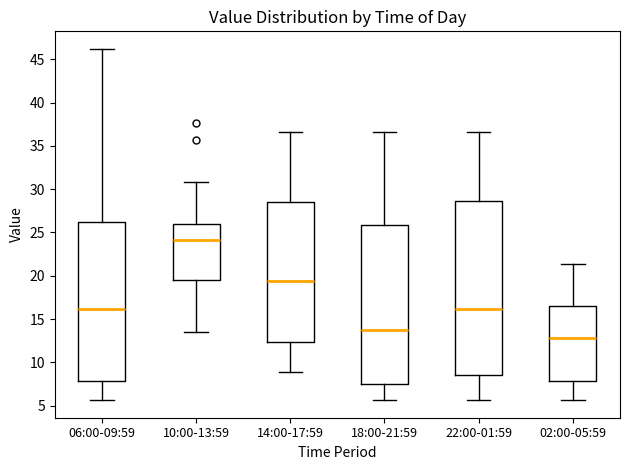

Where does the median line of the box for 10:00-13:59 sit on the y-axis? The values are not printed on the chart, so give them approximately, as read against the axis.

24.0